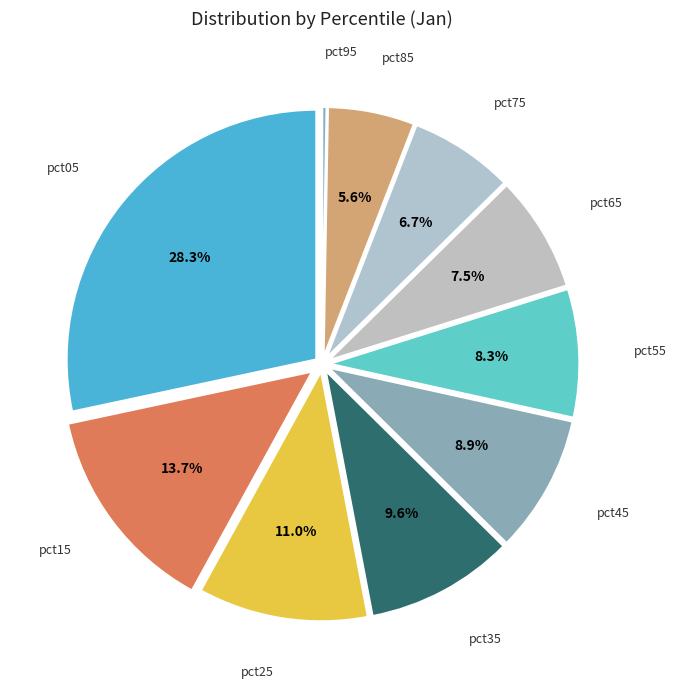

To the nearest percent, what is the difference between the pct15 and pct35 slice percentages?

4%